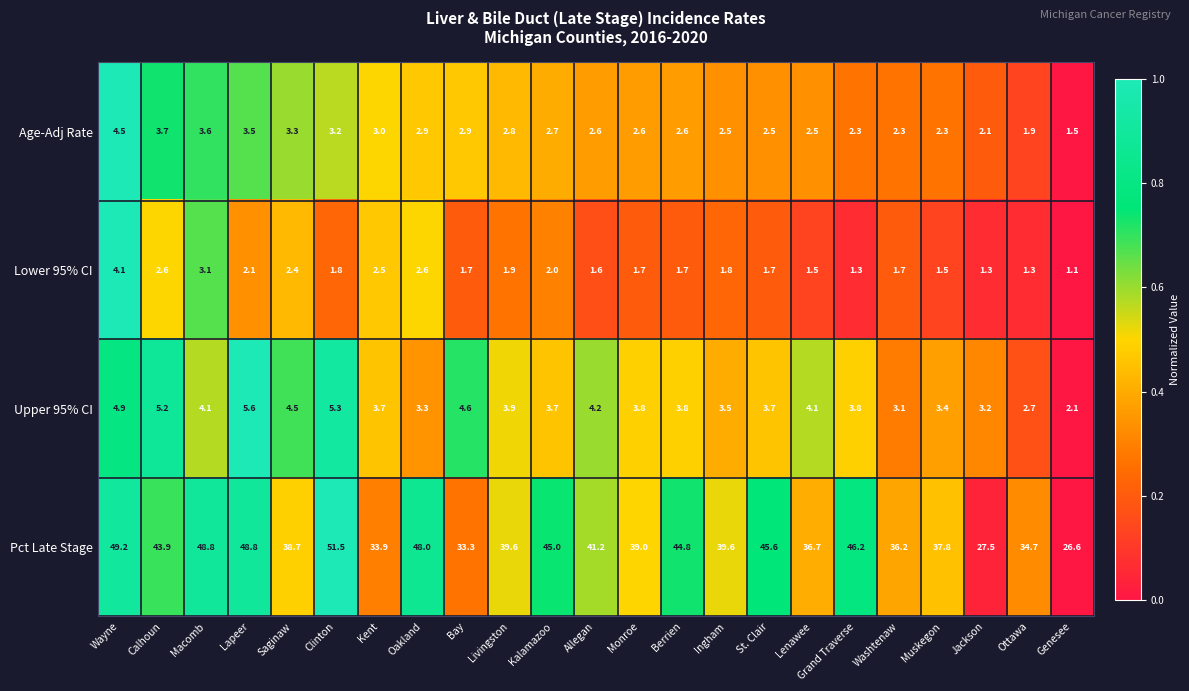

Is it true that Upper 95% CI equals 1.2 at Macomb?

False